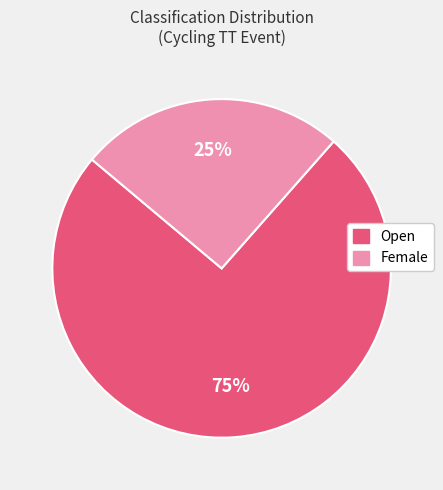

Which slice is the smallest?

Female